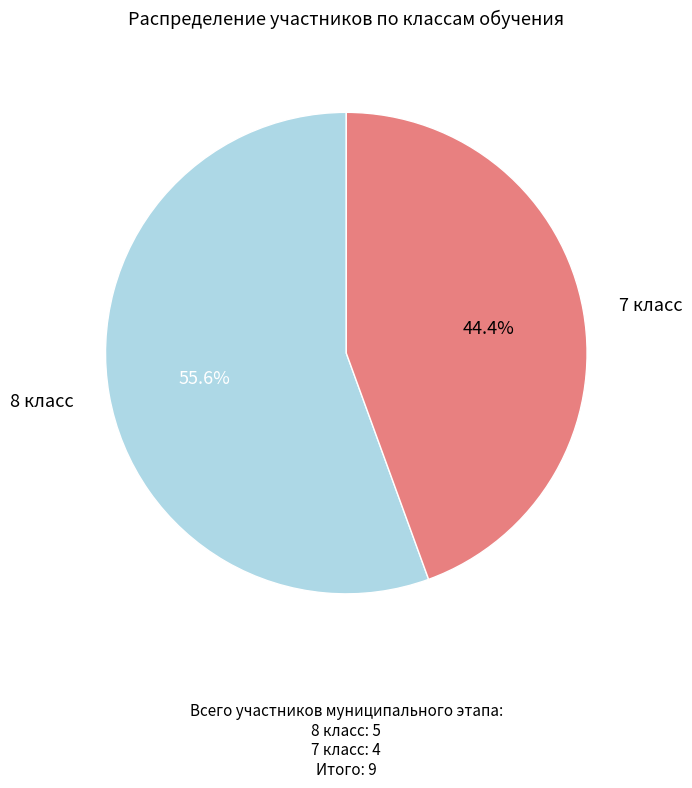

Is there any slice that represents more than half of the pie?

Yes